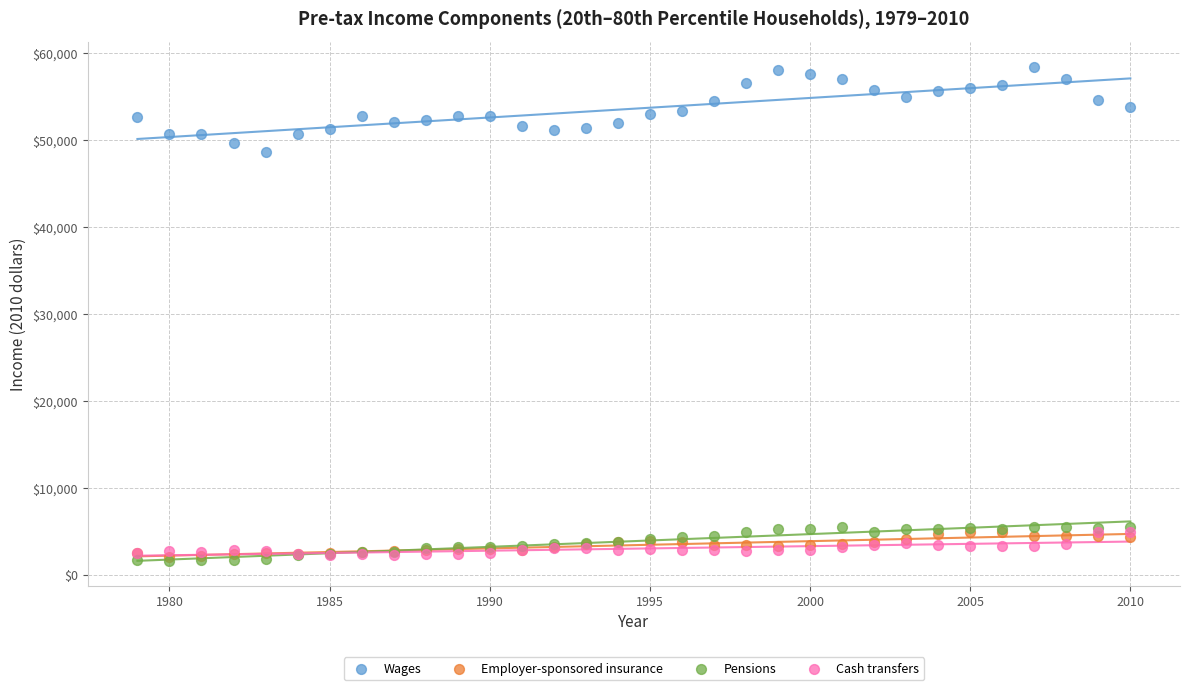

What are all the series names shown in the legend?

Wages, Employer-sponsored insurance, Pensions, Cash transfers